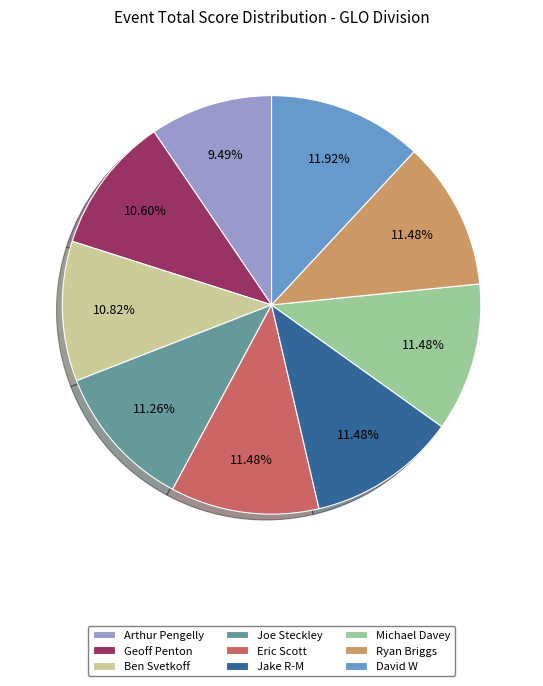

What is the ratio of the value at Arthur Pengelly to the value at Eric Scott?

0.8